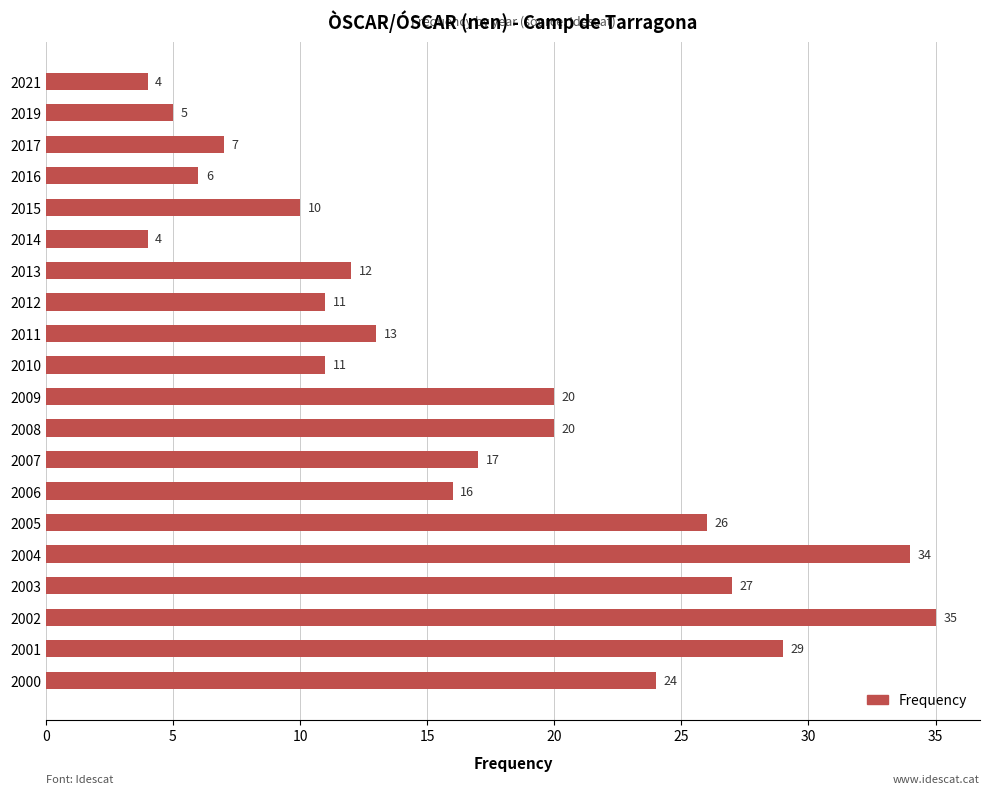

Which label corresponds to the largest value in the chart?

2002